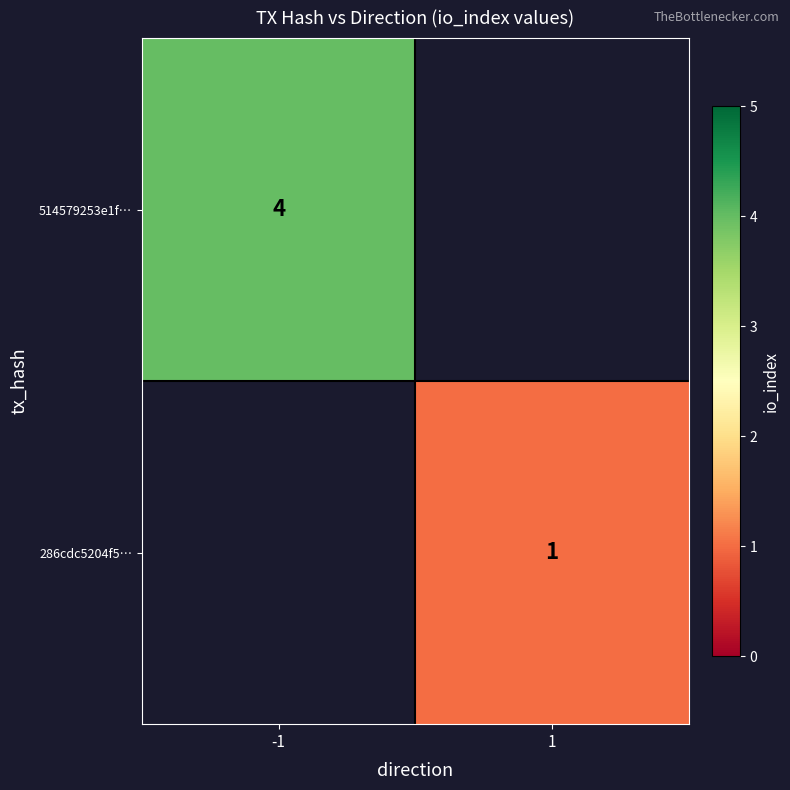

Which category has the highest value in the 286cdc5204f5… series?

-1